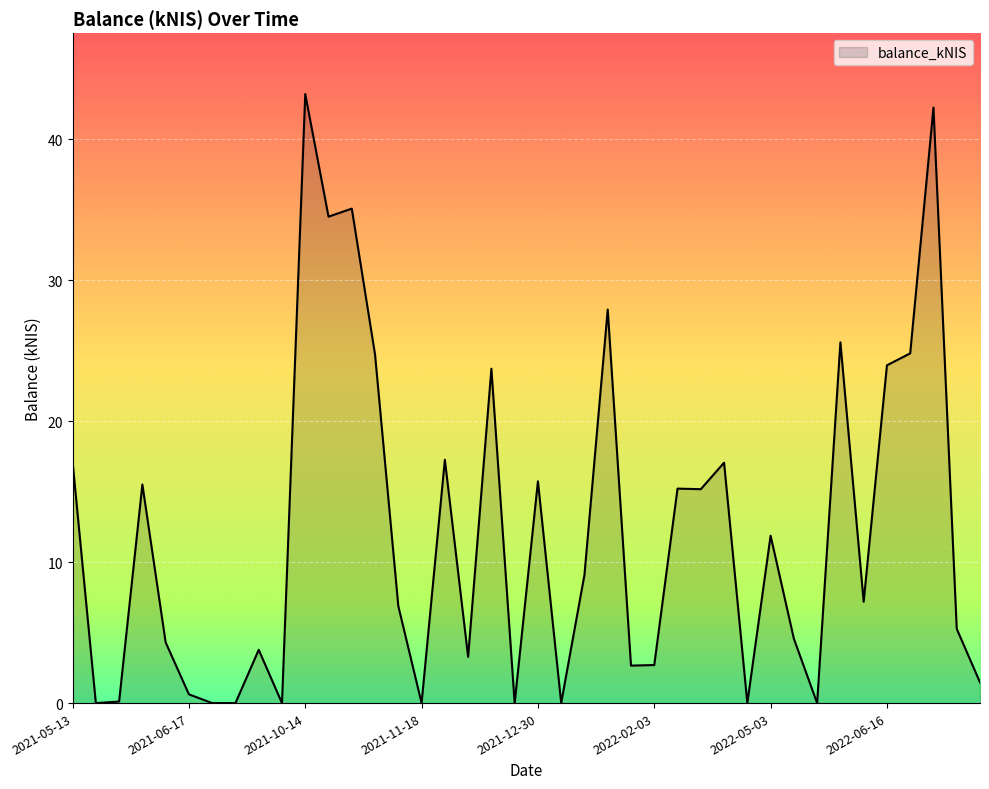

What is the difference between the maximum and minimum values?

43.2